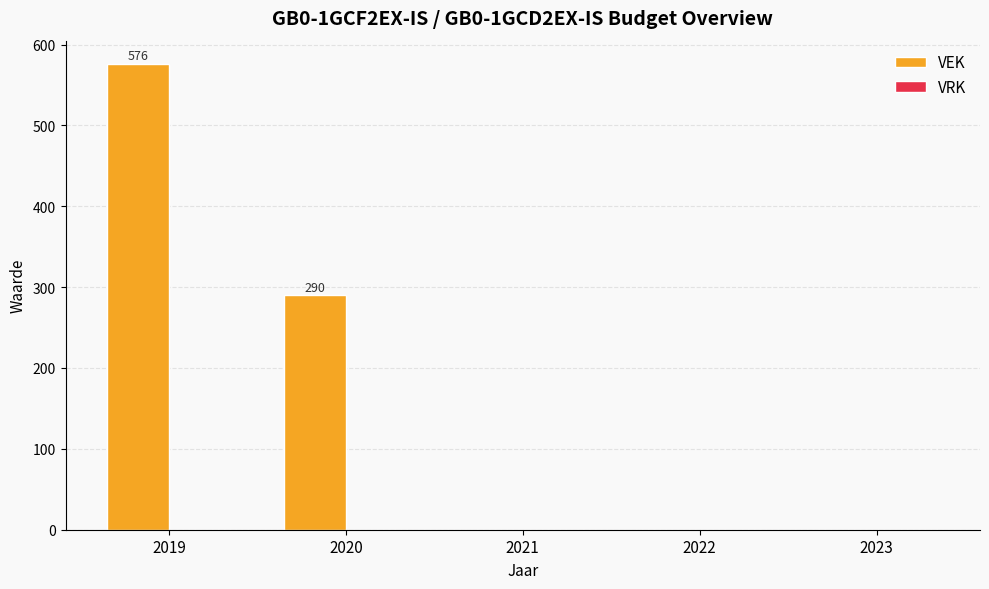

What is the maximum value shown in the chart?

576